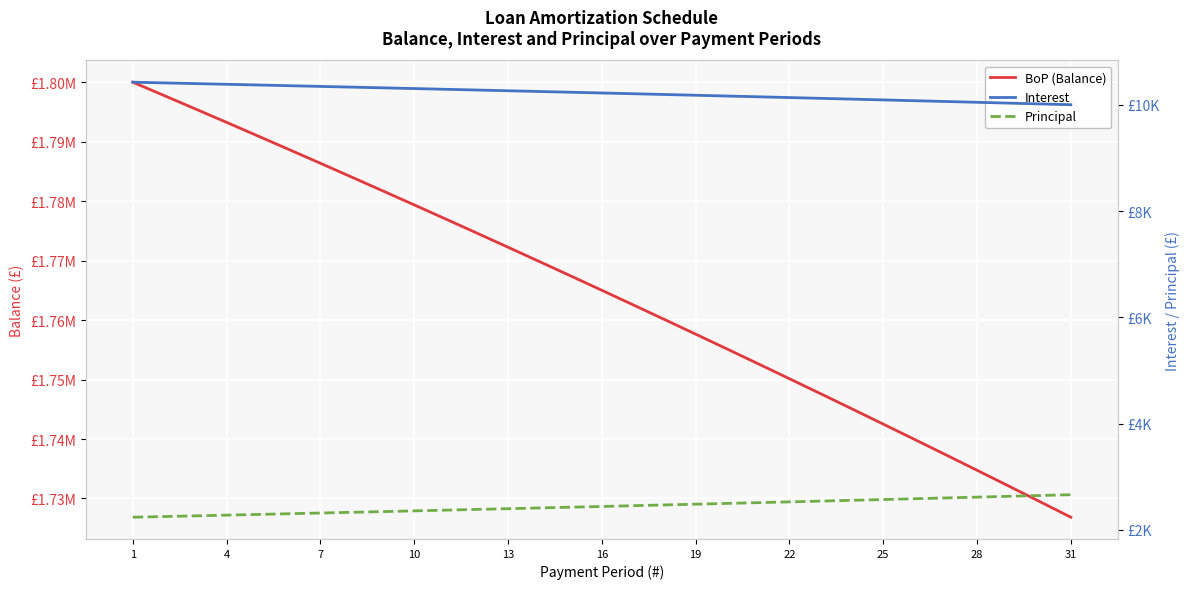

True or false: Interest has more than 0 interior local peaks.

False